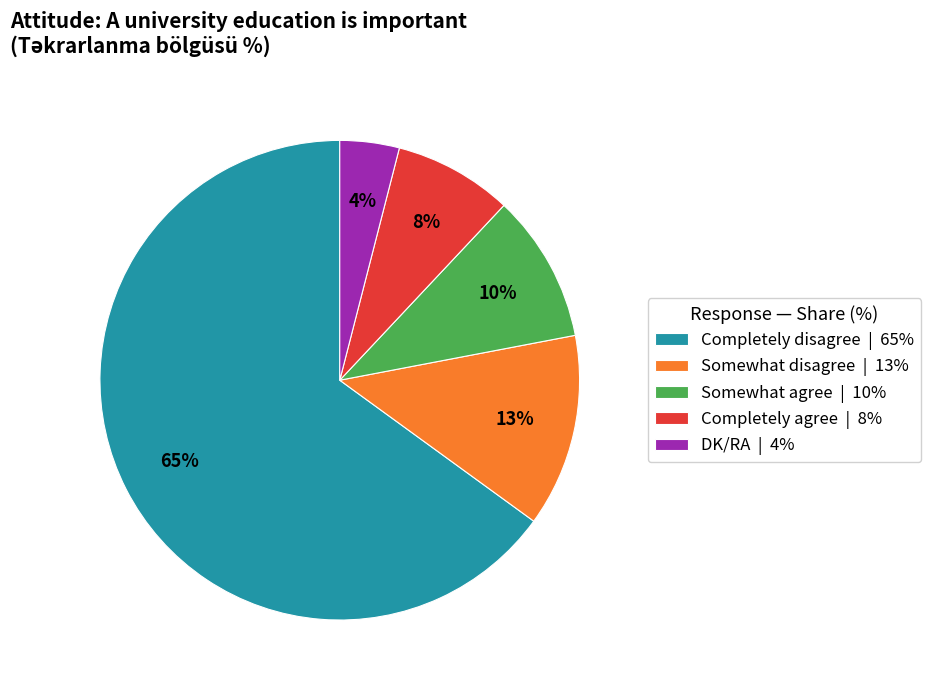

Rank the categories by value from lowest to highest.

DK/RA, Completely agree, Somewhat agree, Somewhat disagree, Completely disagree